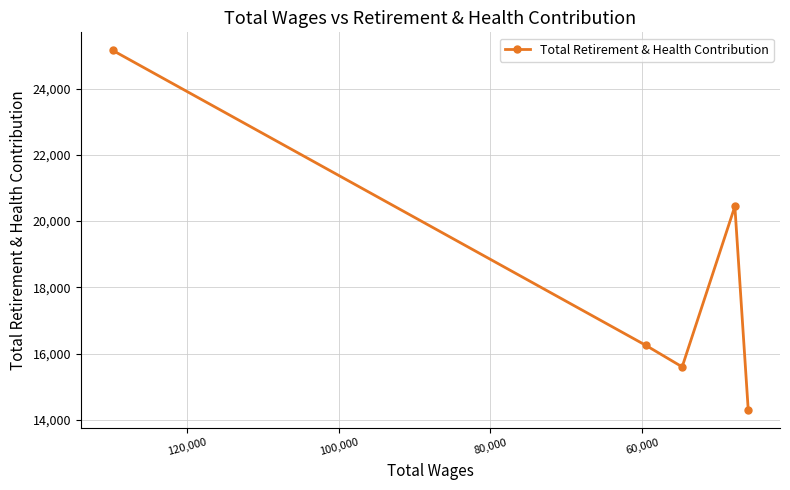

True or false: the data shows 41449 at 40,000.

False